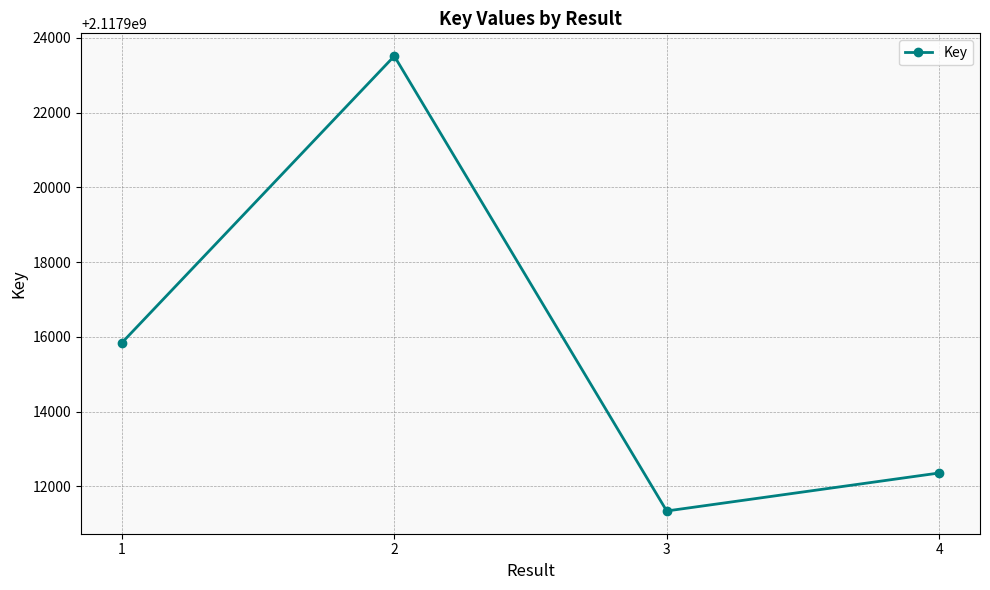

Reading left to right, transcribe all the data shown in this chart.

1=2117915844	2=2117923512	3=2117911345	4=2117912361